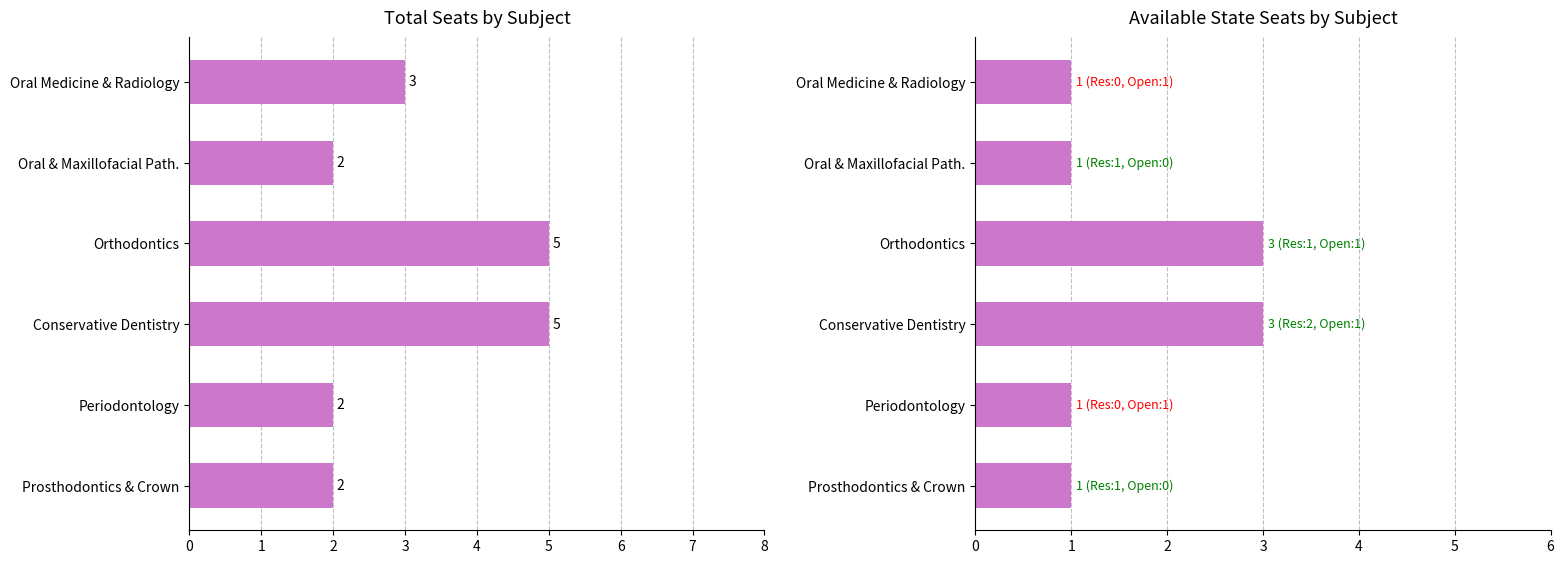

Reading left to right, transcribe all the data shown in this chart.

Total Seats: 2	2	5	5	2	3
Avail. State Seats: 1	1	3	3	1	1